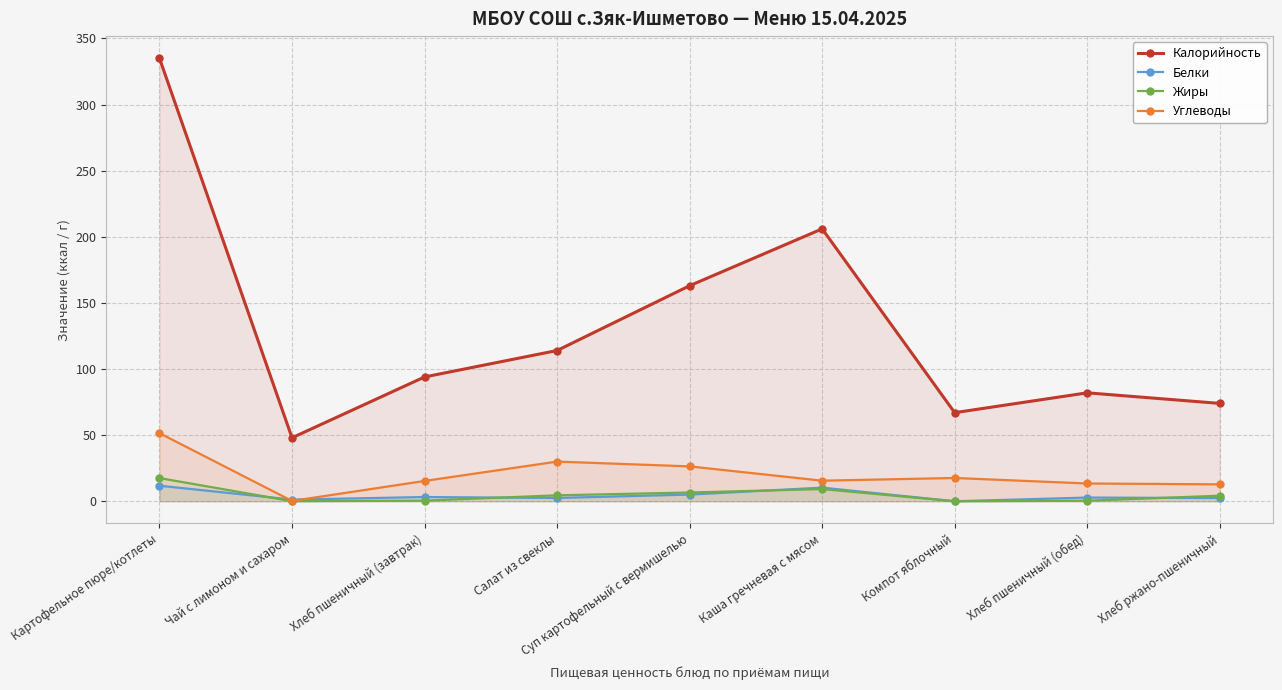

True or false: Белки and Калорийность intersect in this chart.

False